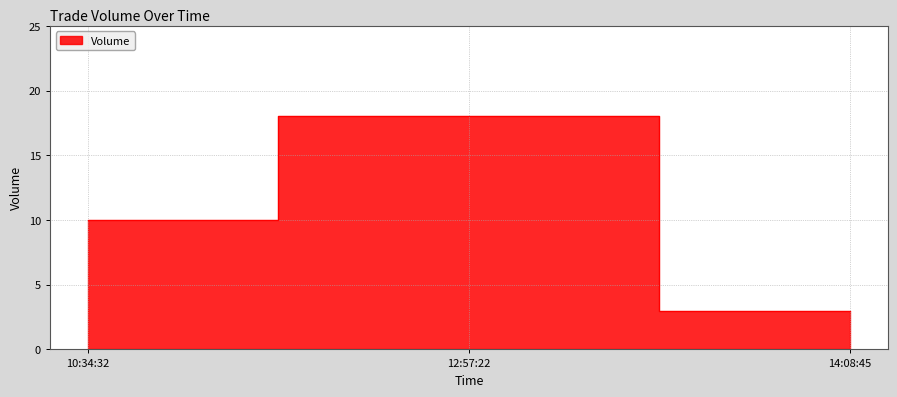

Which label corresponds to the smallest value in the chart?

14:08:45